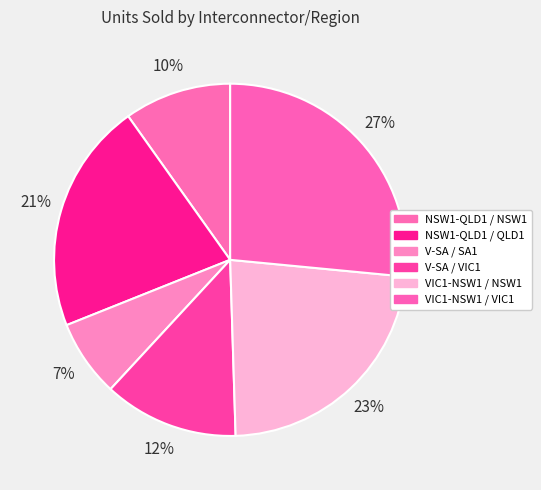

Count the number of slices in the pie.

6